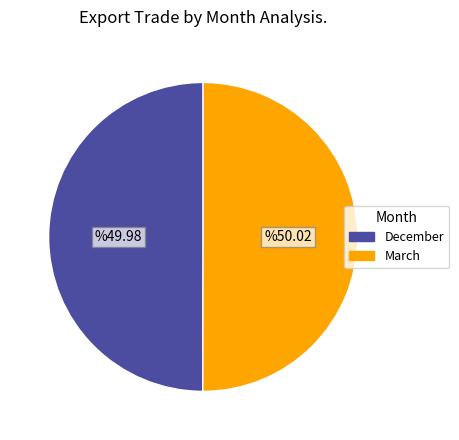

True or false: December accounts for 56% of the total.

False